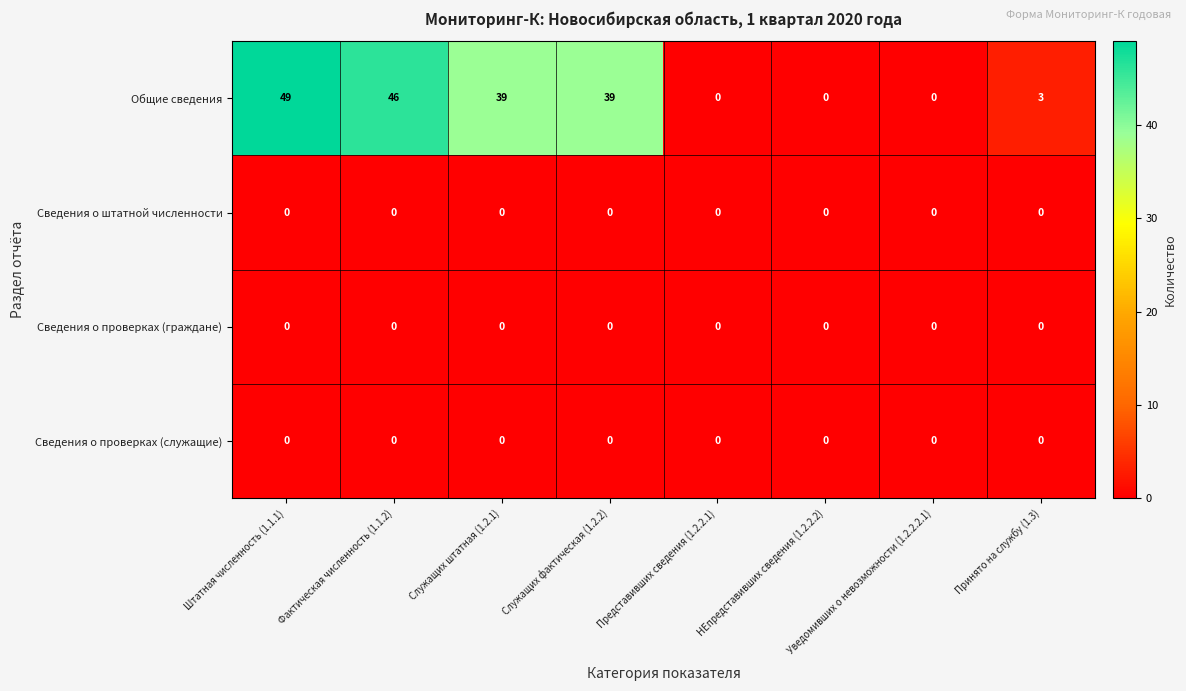

At how many categories does at least one series exceed 40?

2